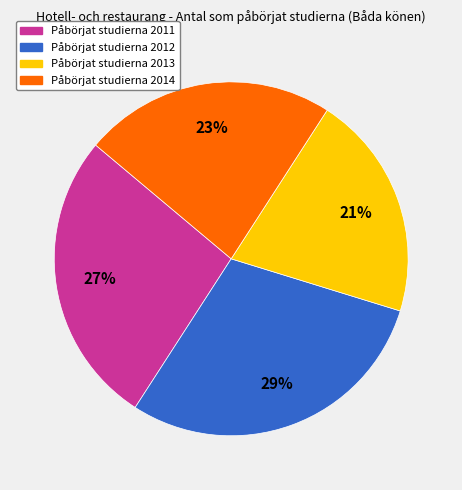

To the nearest percent, what is the average slice percentage?

25%